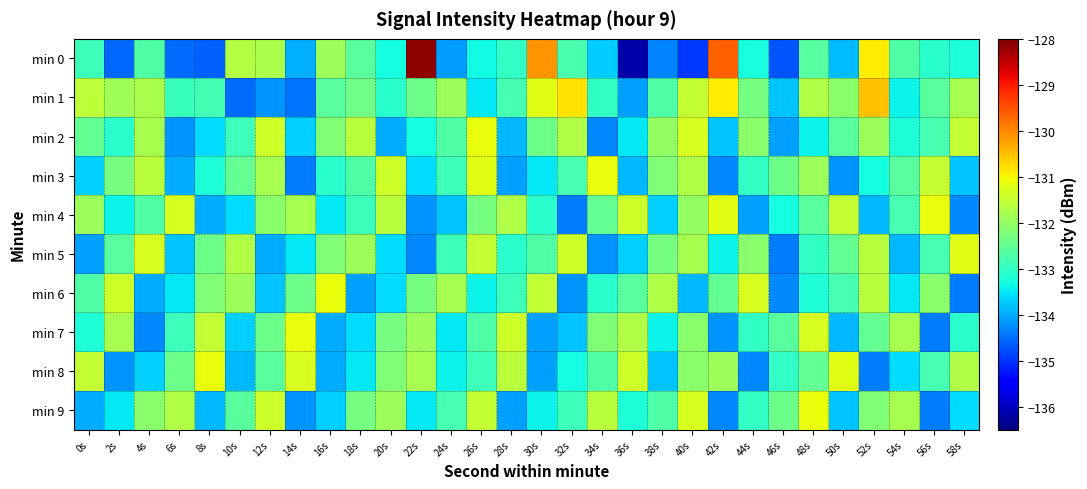

Reading left to right, transcribe all the data shown in this chart.

min 0: 0s=-132.9	2s=-134.5	4s=-132.7	6s=-134.5	8s=-134.6	10s=-131.7	12s=-131.8	14s=-134.0	16s=-131.9	18s=-132.6	20s=-133.3	22s=-128.1	24s=-134.1	26s=-133.3	28s=-133.0	30s=-130.1	32s=-132.8	34s=-133.7	36s=-136.2	38s=-134.3	40s=-134.9	42s=-129.6	44s=-133.3	46s=-134.7	48s=-132.6	50s=-133.9	52s=-130.9	54s=-132.7	56s=-133.1	58s=-133.2
min 1: 0s=-131.6	2s=-131.9	4s=-131.8	6s=-132.9	8s=-132.8	10s=-134.5	12s=-134.2	14s=-134.5	16s=-132.6	18s=-132.4	20s=-133.1	22s=-132.4	24s=-131.9	26s=-133.5	28s=-132.8	30s=-131.2	32s=-130.8	34s=-133.0	36s=-134.1	38s=-132.7	40s=-131.5	42s=-130.9	44s=-132.3	46s=-133.8	48s=-131.7	50s=-132.1	52s=-130.5	54s=-133.4	56s=-132.6	58s=-131.8
min 2: 0s=-132.5	2s=-133.1	4s=-131.8	6s=-134.2	8s=-133.6	10s=-132.9	12s=-131.4	14s=-133.7	16s=-132.2	18s=-131.6	20s=-134.0	22s=-133.3	24s=-132.7	26s=-131.1	28s=-133.9	30s=-132.4	32s=-131.7	34s=-134.3	36s=-133.5	38s=-132.0	40s=-131.3	42s=-133.8	44s=-132.1	46s=-134.1	48s=-133.4	50s=-132.6	52s=-131.9	54s=-133.2	56s=-132.8	58s=-131.5
min 3: 0s=-133.7	2s=-132.3	4s=-131.6	6s=-134.0	8s=-133.2	10s=-132.5	12s=-131.8	14s=-134.4	16s=-133.1	18s=-132.7	20s=-131.4	22s=-133.6	24s=-132.9	26s=-131.2	28s=-134.1	30s=-133.5	32s=-132.8	34s=-131.1	36s=-133.9	38s=-132.2	40s=-131.7	42s=-134.3	44s=-133.0	46s=-132.4	48s=-131.9	50s=-134.2	52s=-133.3	54s=-132.6	56s=-131.5	58s=-133.8
min 4: 0s=-131.9	2s=-133.4	4s=-132.7	6s=-131.3	8s=-134.0	10s=-133.6	12s=-132.1	14s=-131.8	16s=-133.5	18s=-132.9	20s=-131.6	22s=-134.2	24s=-133.8	26s=-132.3	28s=-131.7	30s=-133.1	32s=-134.4	34s=-132.5	36s=-131.4	38s=-133.7	40s=-132.0	42s=-131.2	44s=-134.1	46s=-133.3	48s=-132.6	50s=-131.5	52s=-133.9	54s=-132.8	56s=-131.1	58s=-134.3
min 5: 0s=-134.1	2s=-132.6	4s=-131.3	6s=-133.8	8s=-132.4	10s=-131.7	12s=-134.0	14s=-133.5	16s=-132.2	18s=-131.9	20s=-133.6	22s=-134.3	24s=-132.9	26s=-131.5	28s=-133.1	30s=-132.7	32s=-131.4	34s=-134.2	36s=-133.7	38s=-132.3	40s=-131.8	42s=-133.4	44s=-132.1	46s=-134.4	48s=-133.0	50s=-132.5	52s=-131.6	54s=-133.9	56s=-132.8	58s=-131.2
min 6: 0s=-132.7	2s=-131.4	4s=-134.0	6s=-133.5	8s=-132.2	10s=-131.9	12s=-133.8	14s=-132.4	16s=-131.1	18s=-134.1	20s=-133.6	22s=-132.3	24s=-131.8	26s=-133.4	28s=-132.9	30s=-131.5	32s=-134.2	34s=-133.1	36s=-132.6	38s=-131.7	40s=-133.9	42s=-132.5	44s=-131.3	46s=-134.3	48s=-133.2	50s=-132.8	52s=-131.6	54s=-133.5	56s=-132.1	58s=-134.4
min 7: 0s=-133.2	2s=-131.8	4s=-134.3	6s=-132.9	8s=-131.5	10s=-133.7	12s=-132.4	14s=-131.1	16s=-134.0	18s=-133.6	20s=-132.3	22s=-131.9	24s=-133.5	26s=-132.7	28s=-131.4	30s=-134.1	32s=-133.8	34s=-132.2	36s=-131.7	38s=-133.4	40s=-132.1	42s=-134.2	44s=-133.0	46s=-132.6	48s=-131.3	50s=-133.9	52s=-132.5	54s=-131.8	56s=-134.4	58s=-133.1
min 8: 0s=-131.5	2s=-134.2	4s=-133.7	6s=-132.4	8s=-131.1	10s=-133.9	12s=-132.6	14s=-131.3	16s=-134.0	18s=-133.5	20s=-132.2	22s=-131.8	24s=-133.4	26s=-132.9	28s=-131.6	30s=-134.1	32s=-133.3	34s=-132.7	36s=-131.4	38s=-133.8	40s=-132.1	42s=-131.9	44s=-134.3	46s=-133.0	48s=-132.5	50s=-131.2	52s=-134.4	54s=-133.6	56s=-132.8	58s=-131.7
min 9: 0s=-134.0	2s=-133.5	4s=-132.1	6s=-131.7	8s=-133.9	10s=-132.6	12s=-131.4	14s=-134.2	16s=-133.7	18s=-132.3	20s=-131.9	22s=-133.5	24s=-132.8	26s=-131.5	28s=-134.1	30s=-133.4	32s=-132.9	34s=-131.6	36s=-133.2	38s=-132.7	40s=-131.3	42s=-134.3	44s=-133.0	46s=-132.4	48s=-131.1	50s=-133.8	52s=-132.2	54s=-131.8	56s=-134.4	58s=-133.6